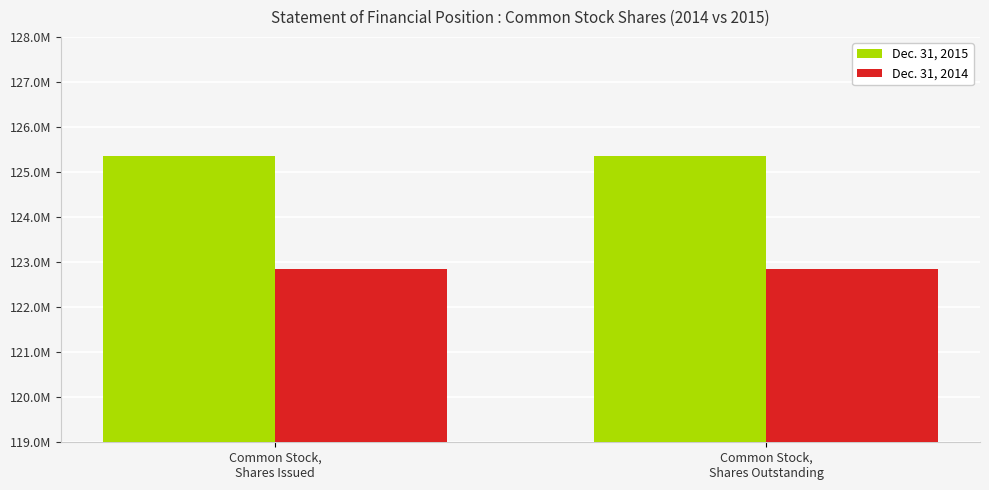

Which label corresponds to the smallest value in the chart?

Common Stock,
Shares Issued